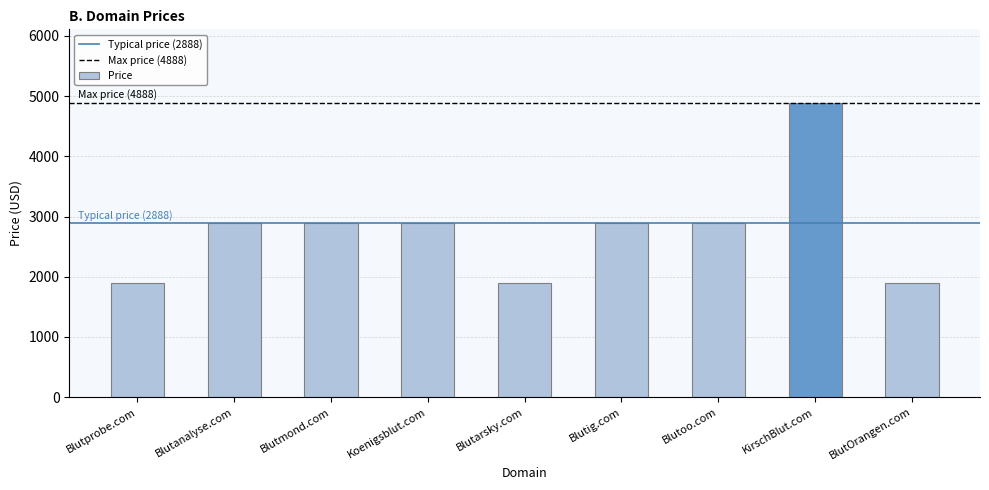

Is it true that the value at KirschBlut.com is 8482?

False